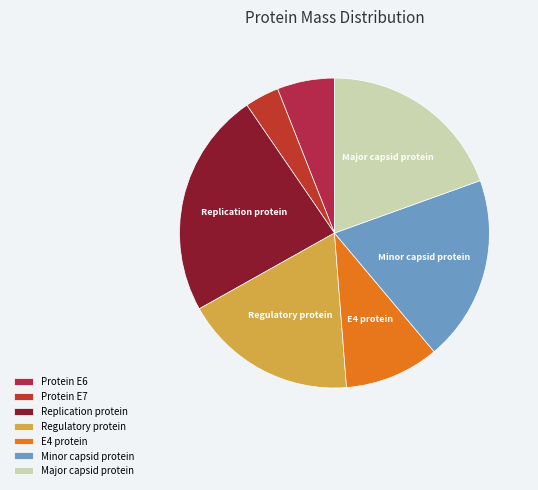

What percentage is the Regulatory protein slice, to the nearest percent?

18%